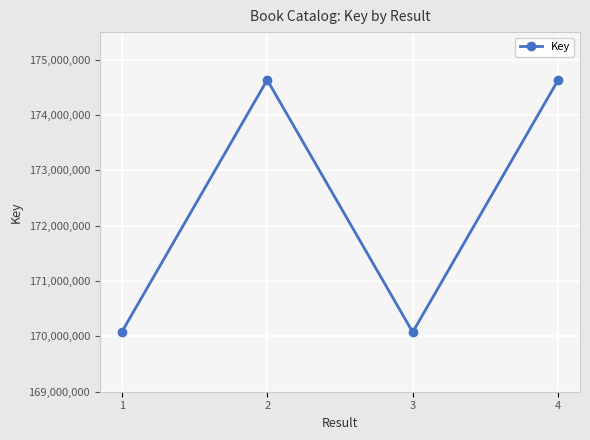

What is the minimum value shown in the chart?

170076950